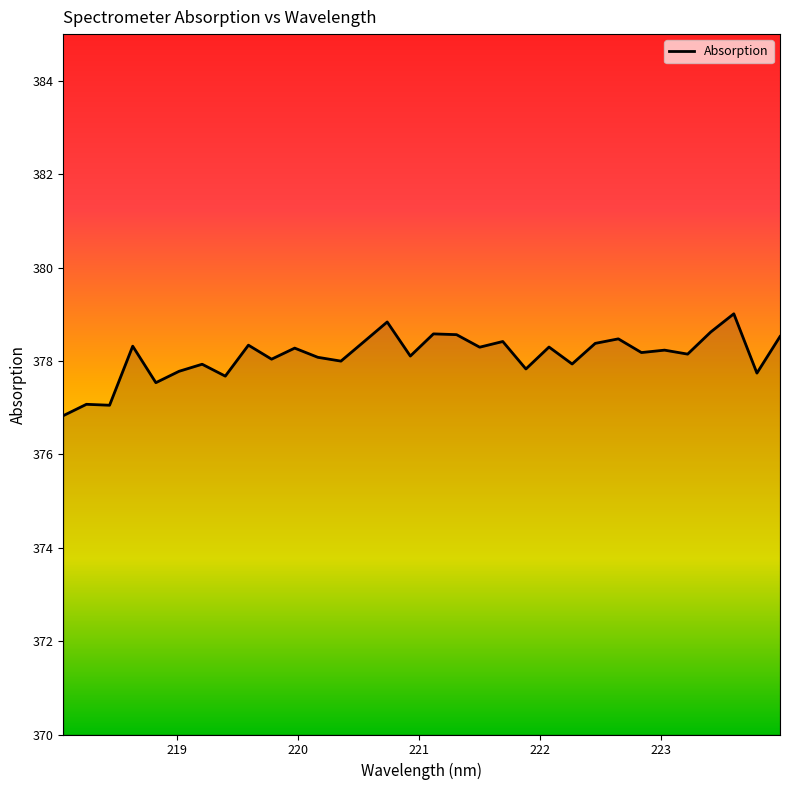

How many lines are shown in the chart?

1